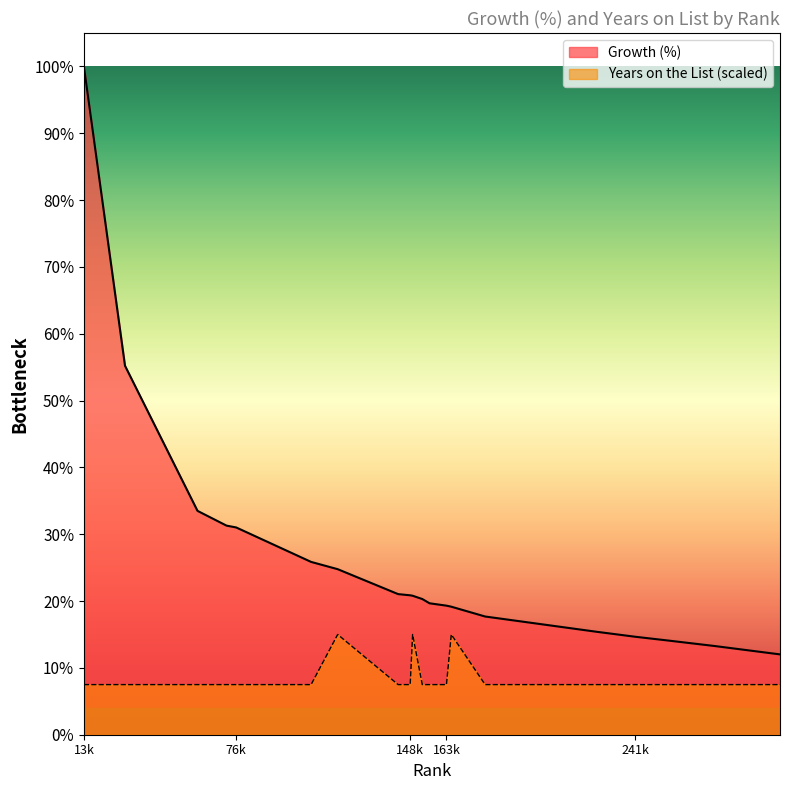

What are all the series names shown in the legend?

Growth (%), Years on the List (scaled)